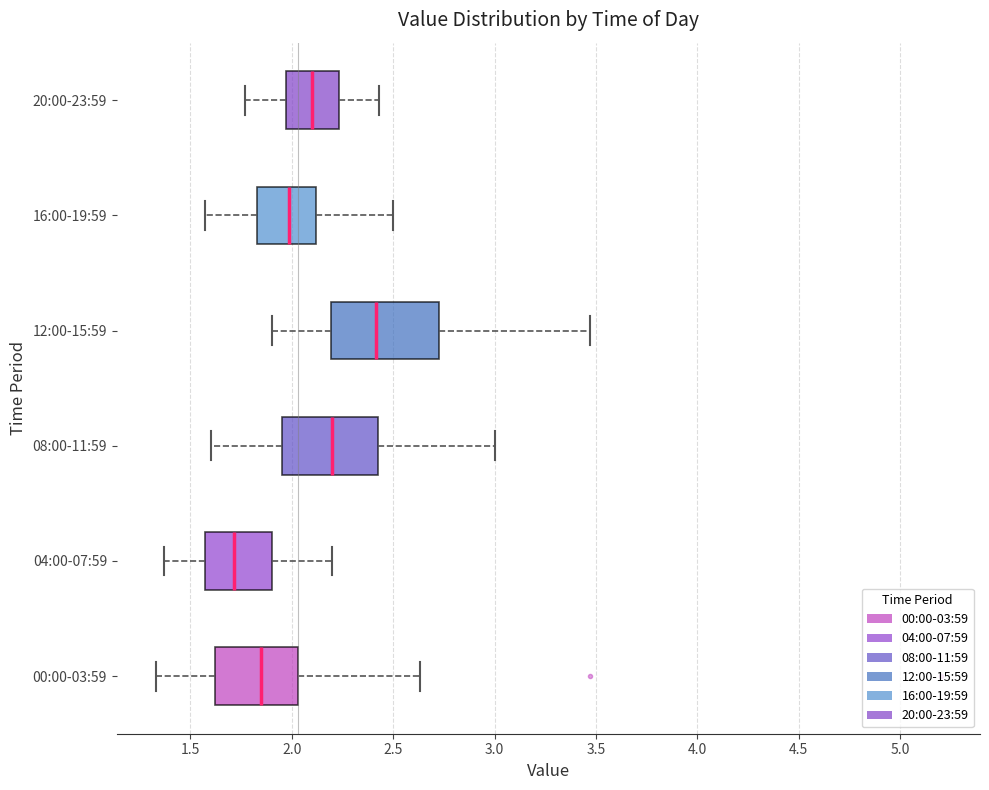

Reading bottom to top, read every box against the x-axis: the position of its median line, the range the box covers, and the ends of its whiskers. The values are not printed on the chart, so give them approximately, as read against the axis.

00:00-03:59: median 1.85, box 1.60 to 2.05, whiskers 1.35 to 2.65
04:00-07:59: median 1.70, box 1.55 to 1.90, whiskers 1.35 to 2.20
08:00-11:59: median 2.20, box 1.95 to 2.45, whiskers 1.60 to 3.00
12:00-15:59: median 2.40, box 2.20 to 2.75, whiskers 1.90 to 3.45
16:00-19:59: median 2.00, box 1.85 to 2.10, whiskers 1.55 to 2.50
20:00-23:59: median 2.10, box 1.95 to 2.25, whiskers 1.75 to 2.45